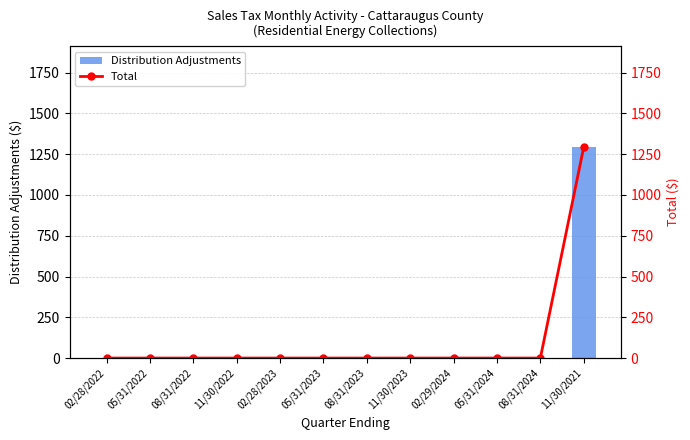

Which category has the highest value in the Total series?

11/30/2021